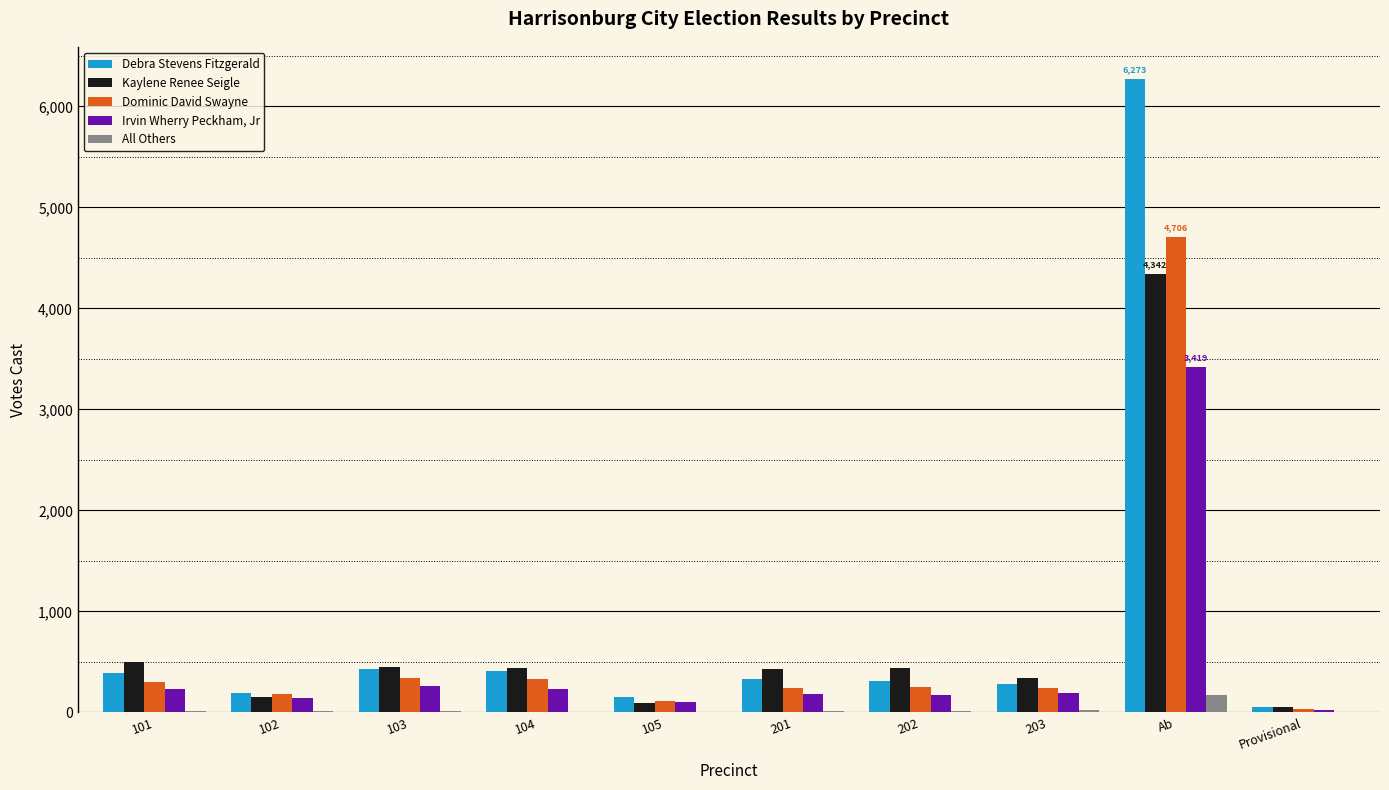

How many distinct data groups are displayed?

5